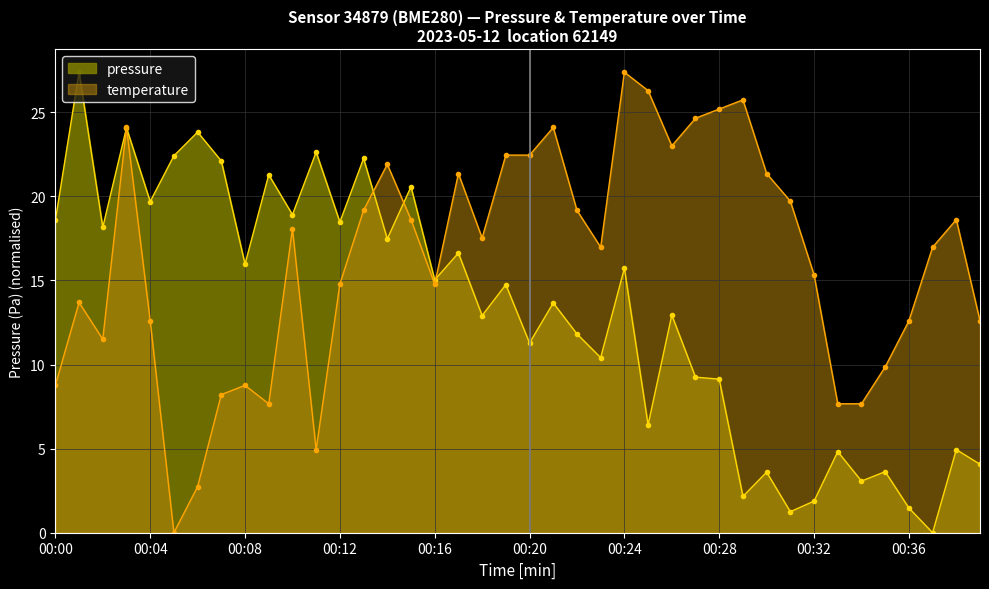

List the series in order of their overall mean, highest first.

temperature, pressure